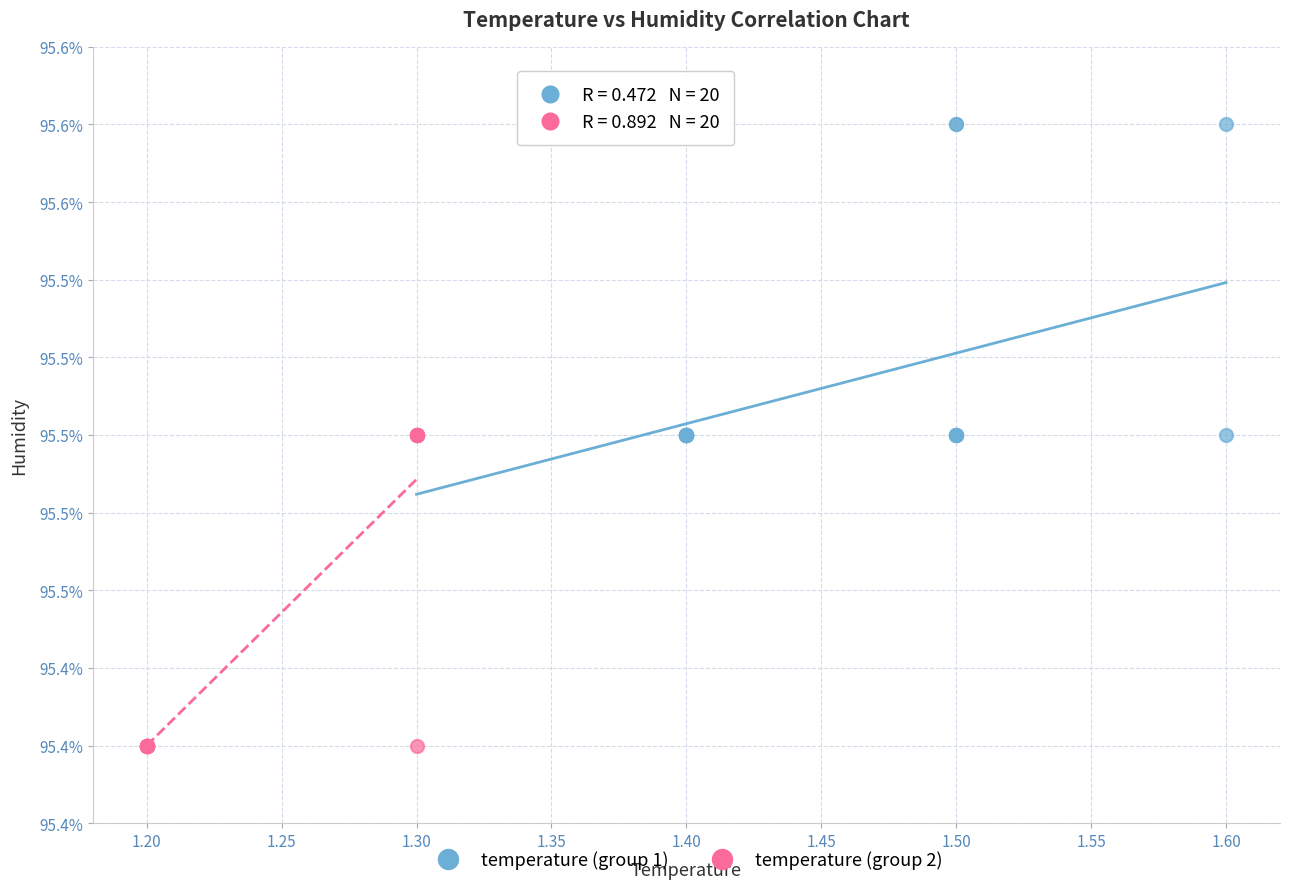

Which series reaches the minimum Y coordinate?

temperature (group 2)